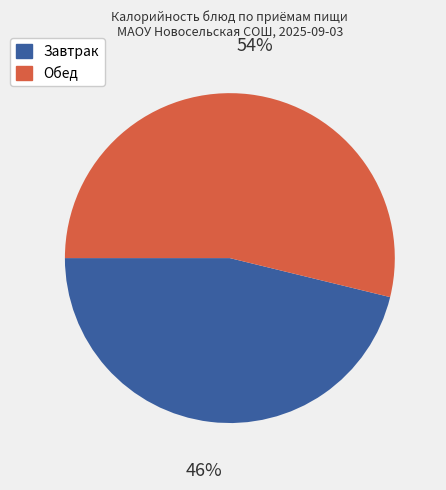

Does any single category account for the majority?

Yes